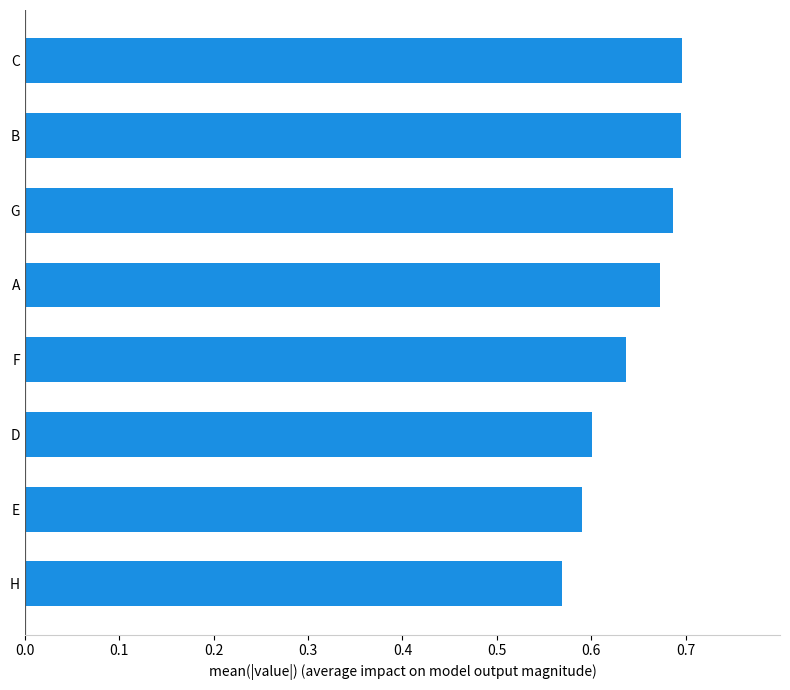

What is the change in value from E to G?

+0.1